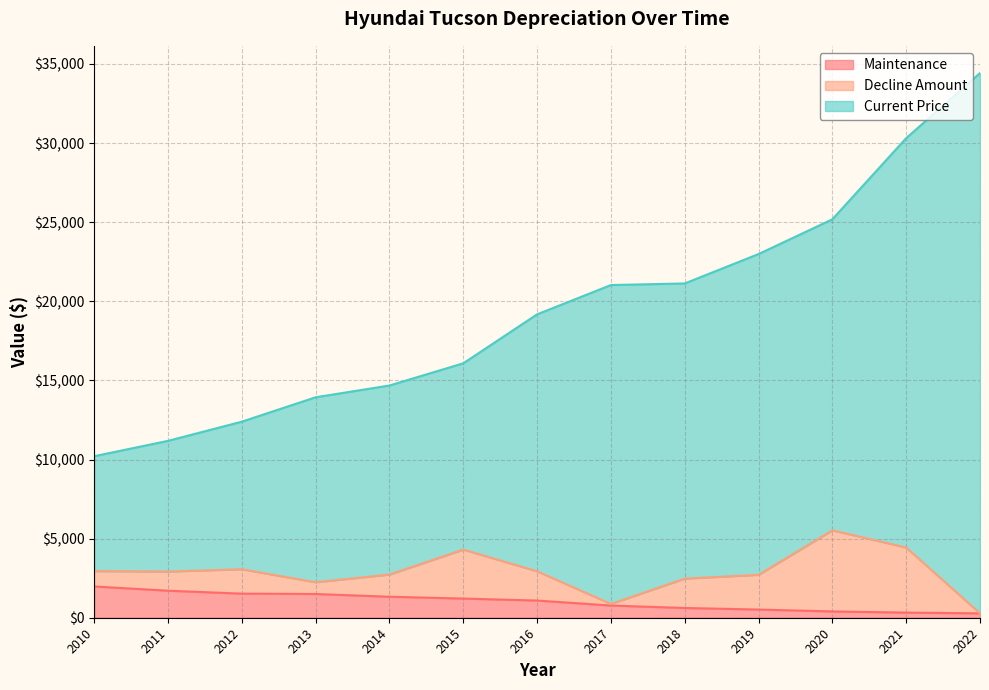

The Current Price series shows 4972 at 2011. True or false?

False